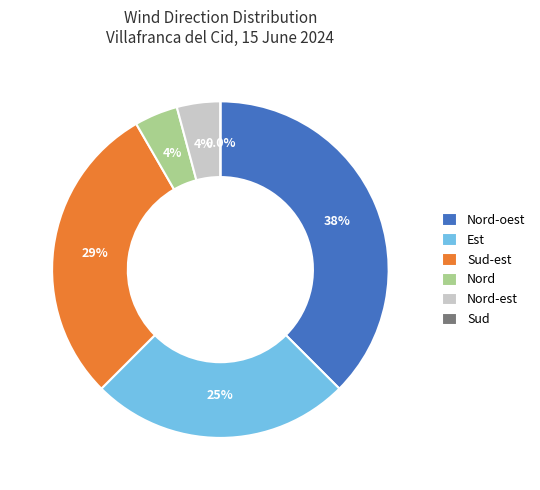

Do Sud and Nord together represent more than half of the pie?

No